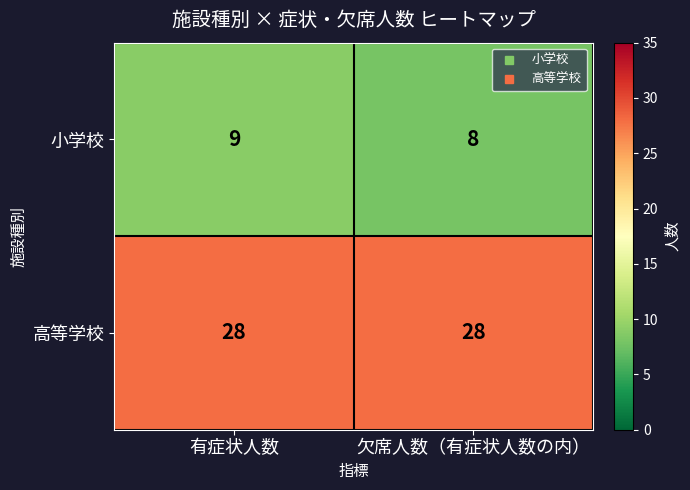

Is it true that 小学校 equals 13 at 有症状人数?

False